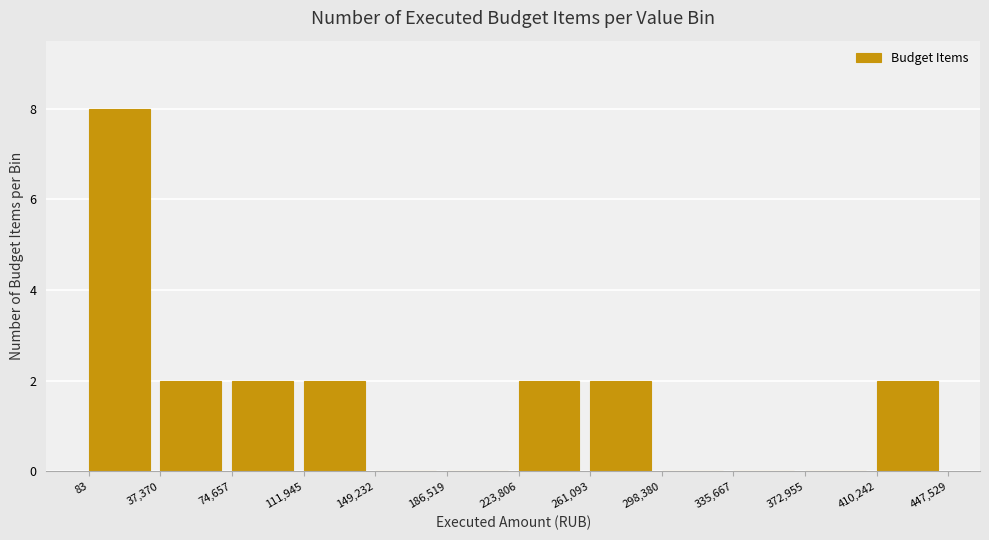

Reading left to right, list every bar in this chart as the range it spans on the x-axis followed by its height. The values are not printed on the chart, so give them approximately, as read against the axis.

83 to 37,370: 8
37,370 to 74,657: 2
74,657 to 111,945: 2
111,945 to 149,232: 2
149,232 to 186,519: 0
186,519 to 223,806: 0
223,806 to 261,093: 2
261,093 to 298,380: 2
298,380 to 335,667: 0
335,667 to 372,955: 0
372,955 to 410,242: 0
410,242 to 447,529: 2